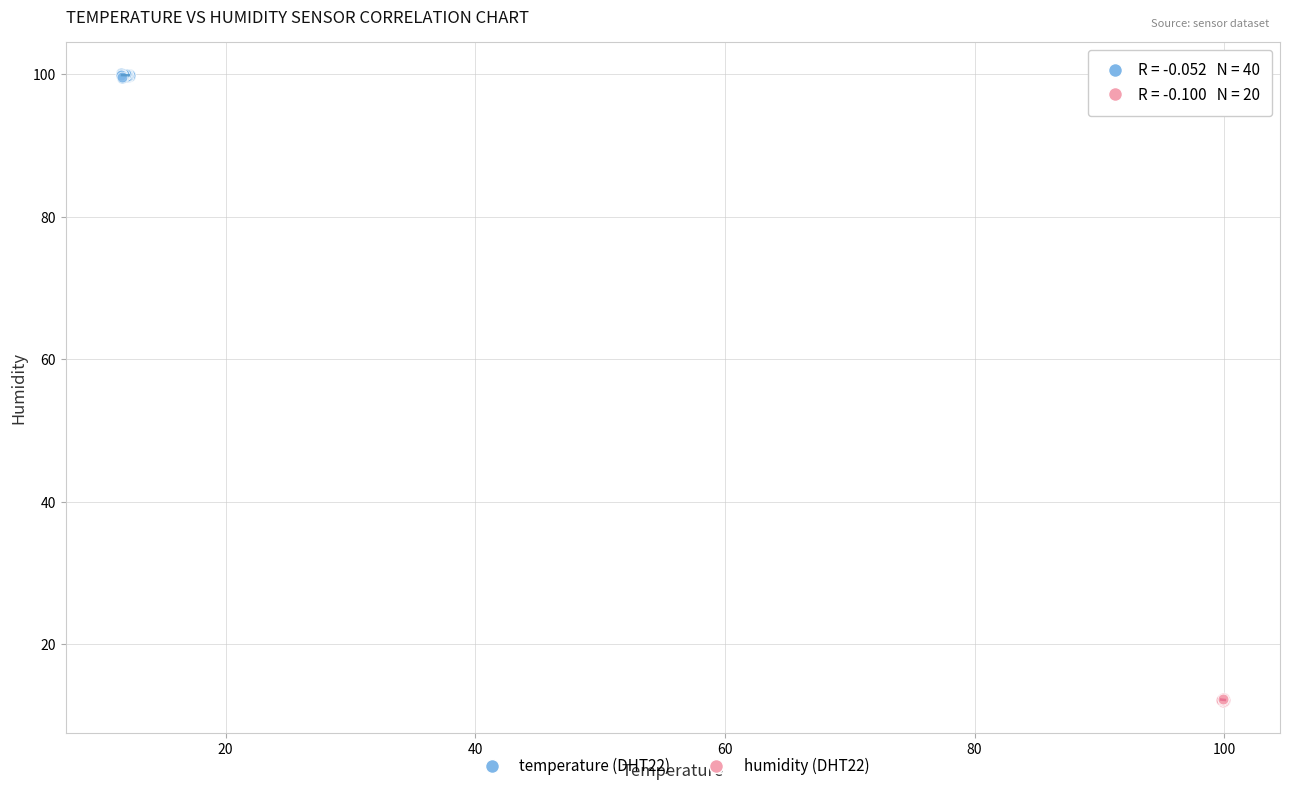

Which series reaches the minimum Y coordinate?

humidity (DHT22)